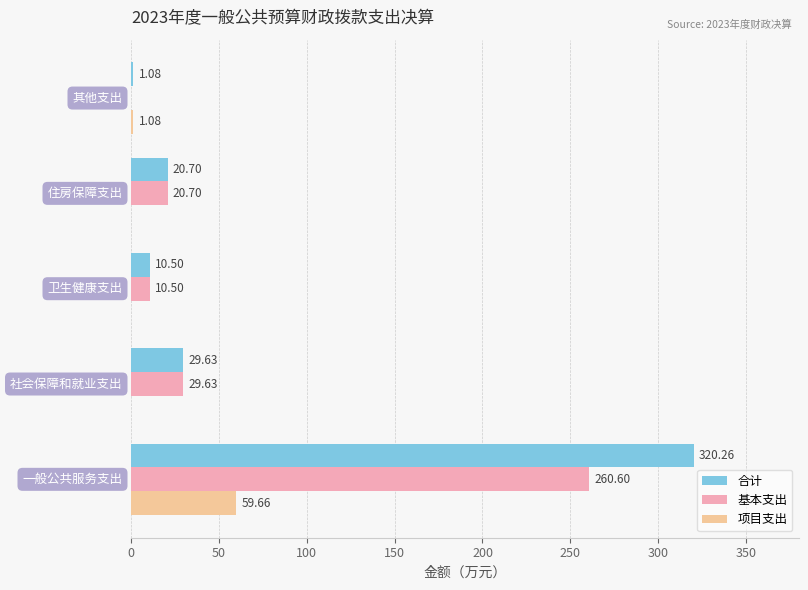

What is the sum of all 项目支出 values?

60.7